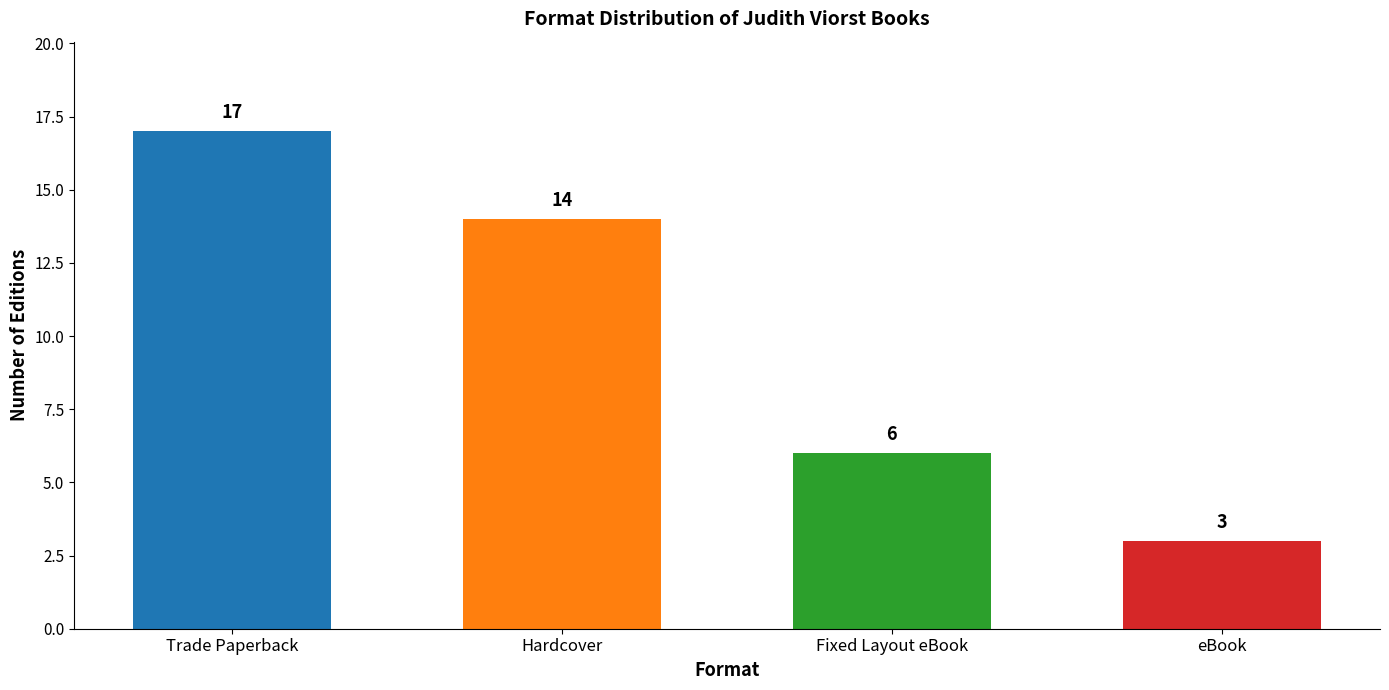

List the labels in order of value, smallest first.

eBook, Fixed Layout eBook, Hardcover, Trade Paperback